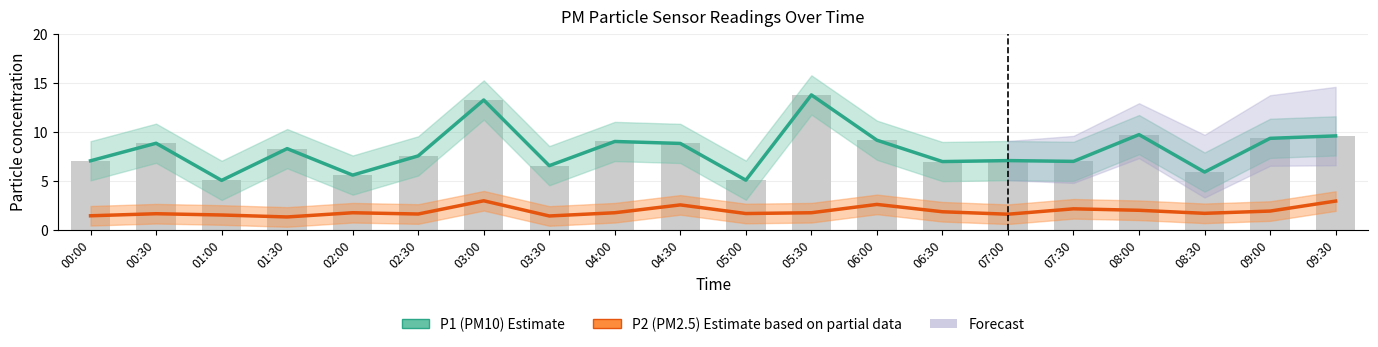

At which category does the chart reach its peak across all series?

05:30